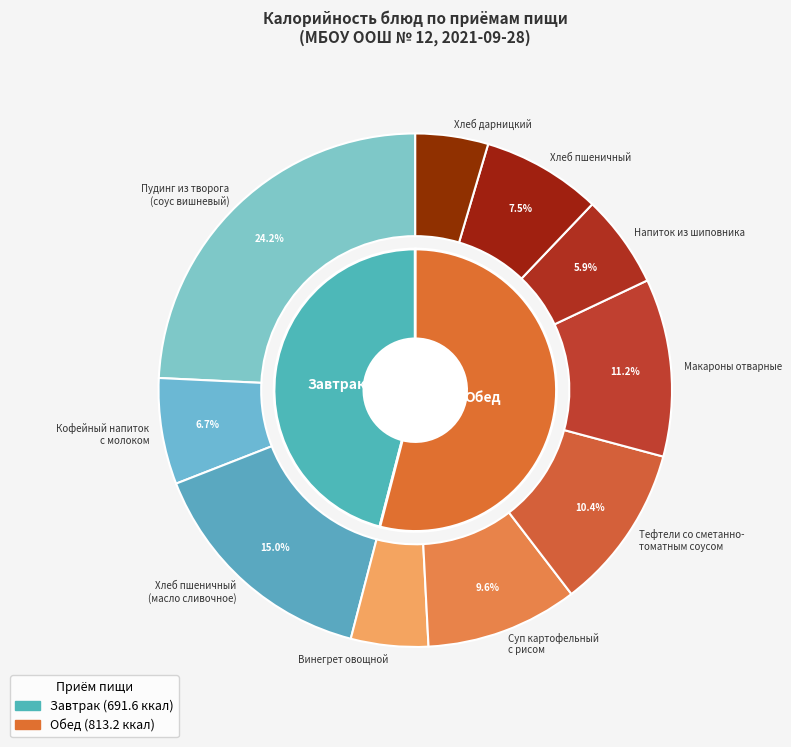

True or false: Хлеб пшеничный accounts for 8% of the total.

True